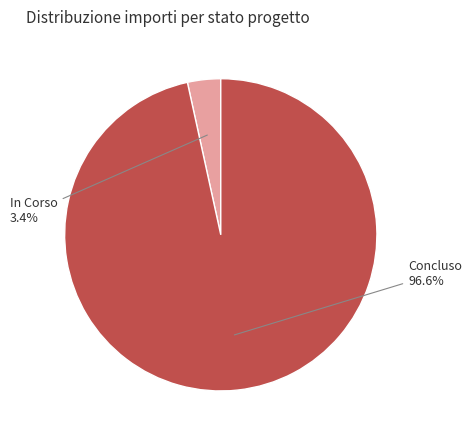

How many slices are in this pie chart?

2